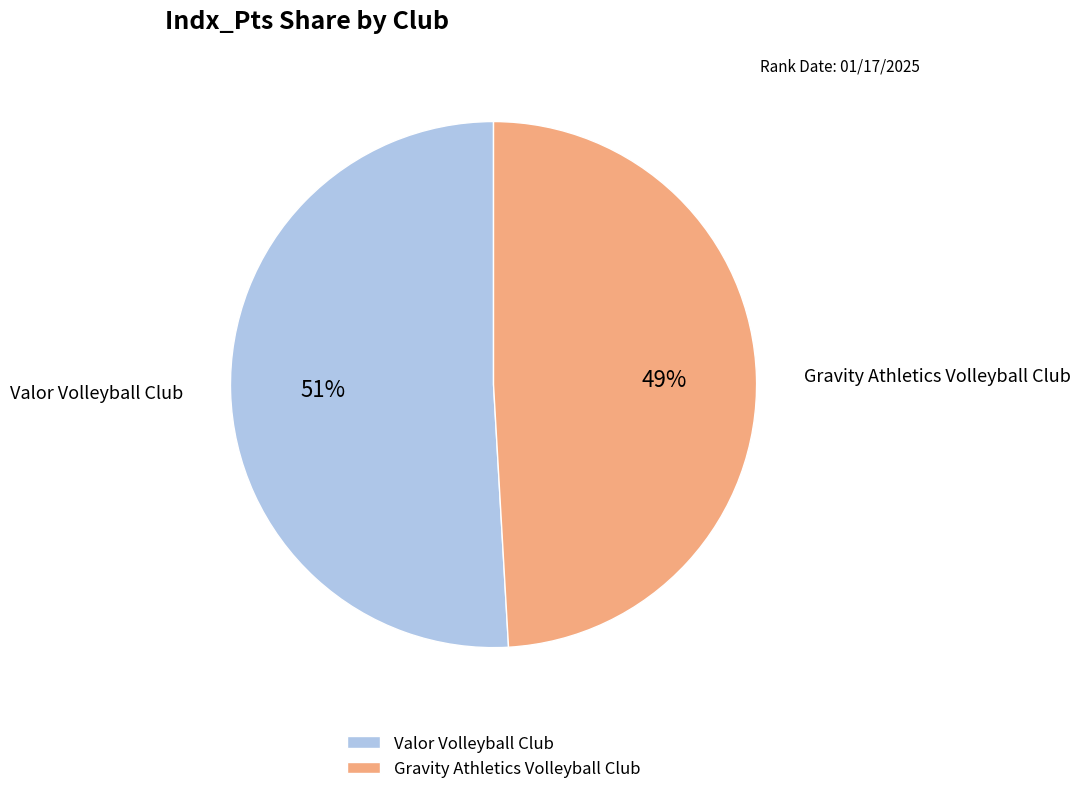

To the nearest percent, what percentage of the pie is Valor Volleyball Club?

51%